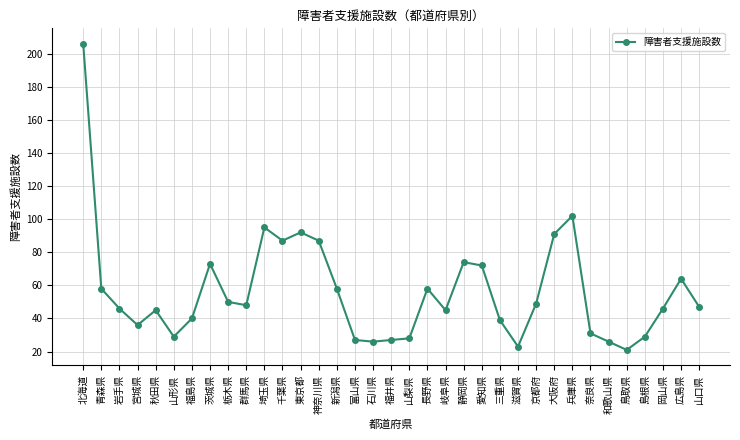

What is the average value?

56